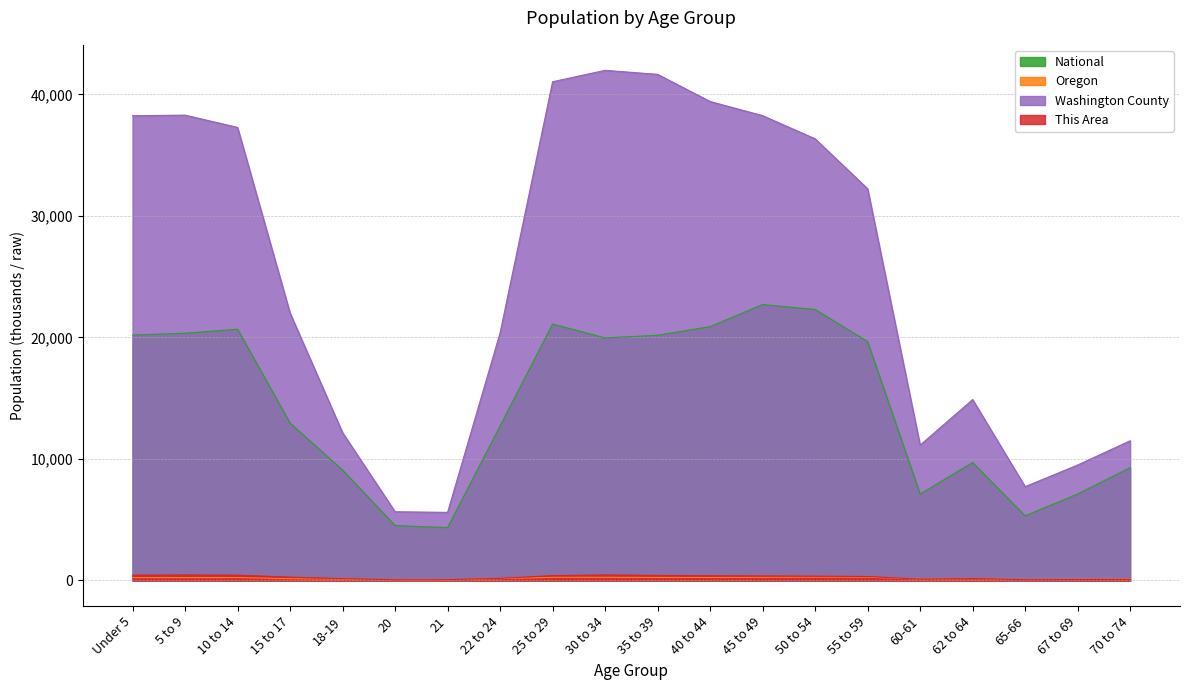

Does the chart display data point markers on the line(s)?

No